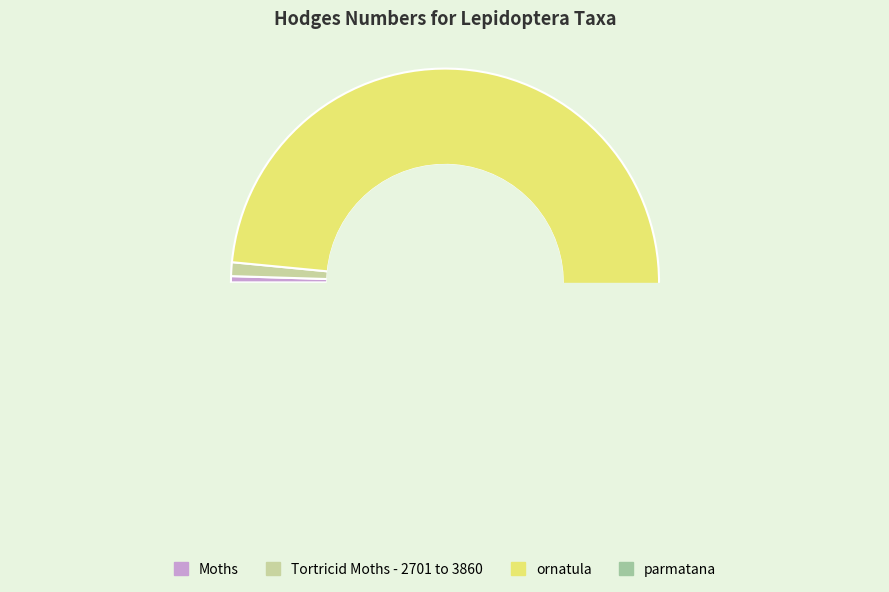

How much of the chart is everything except Tortricid Moths - 2701 to 3860?

99.0%